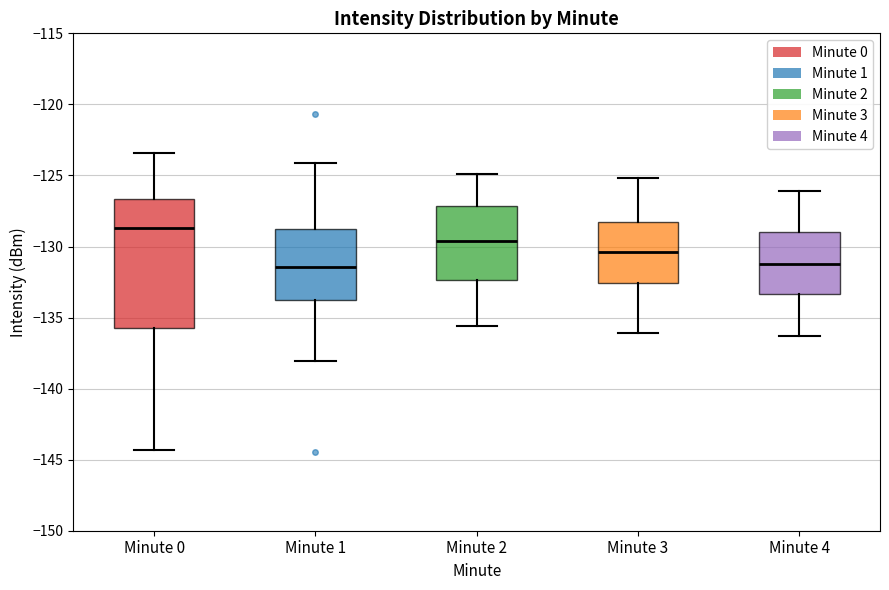

Which box is the tallest, from its lower edge to its upper edge?

Minute 0